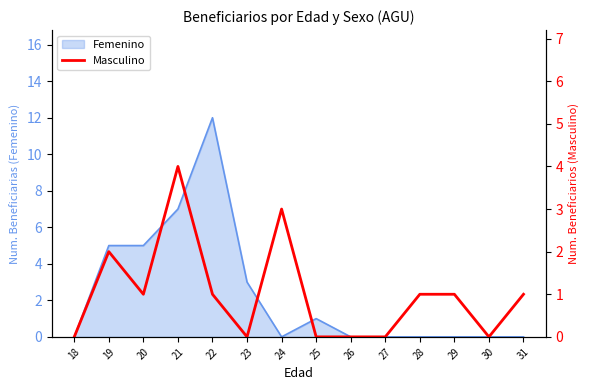

At which label is the value closest to 2?

19